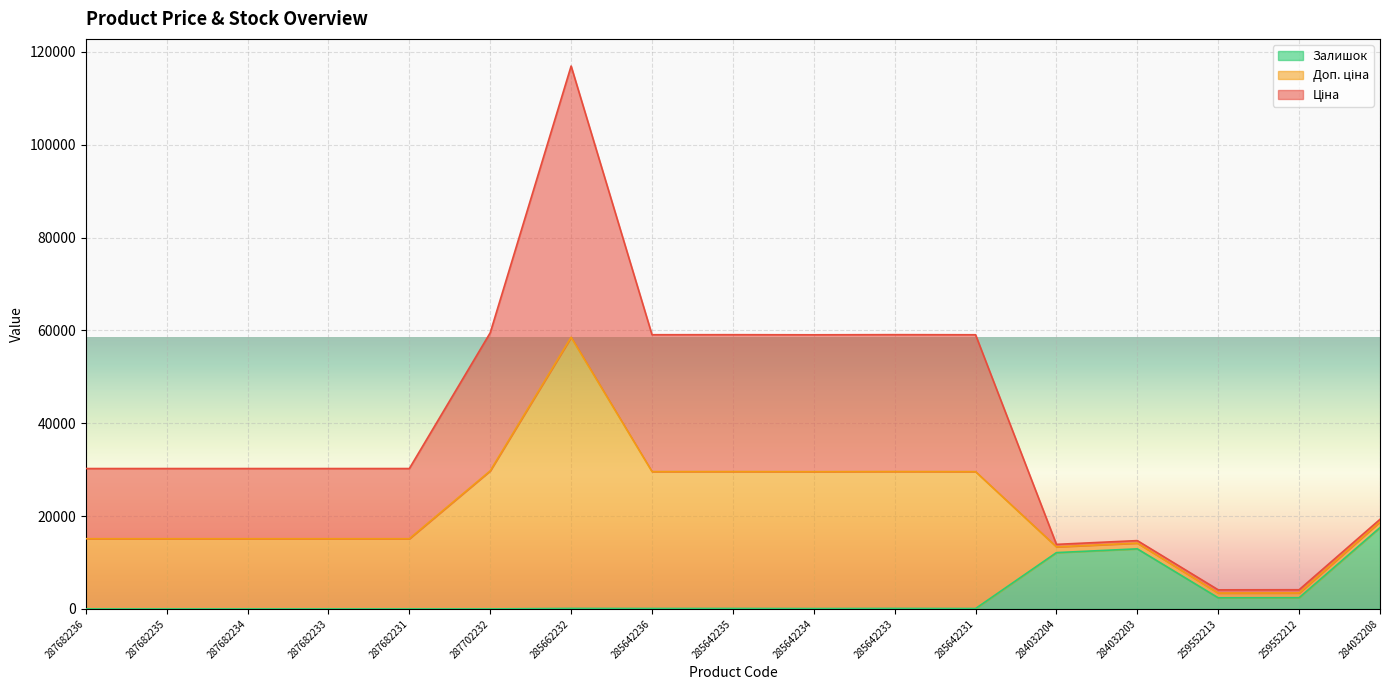

At which label does Ціна first exceed 30240?

287702232